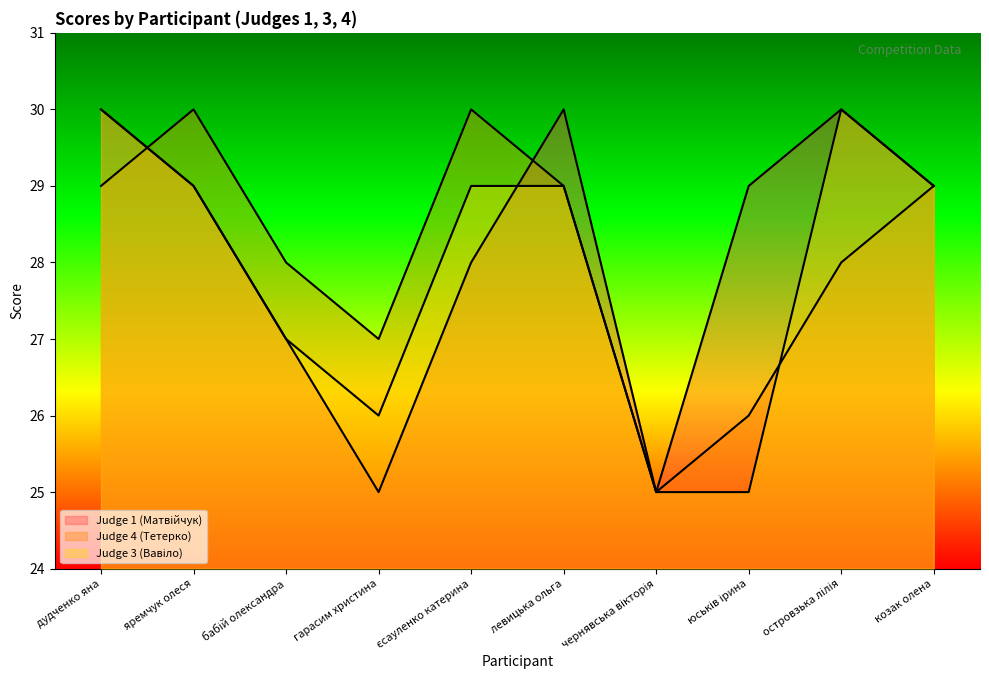

What position from the right is юськів ірина?

3